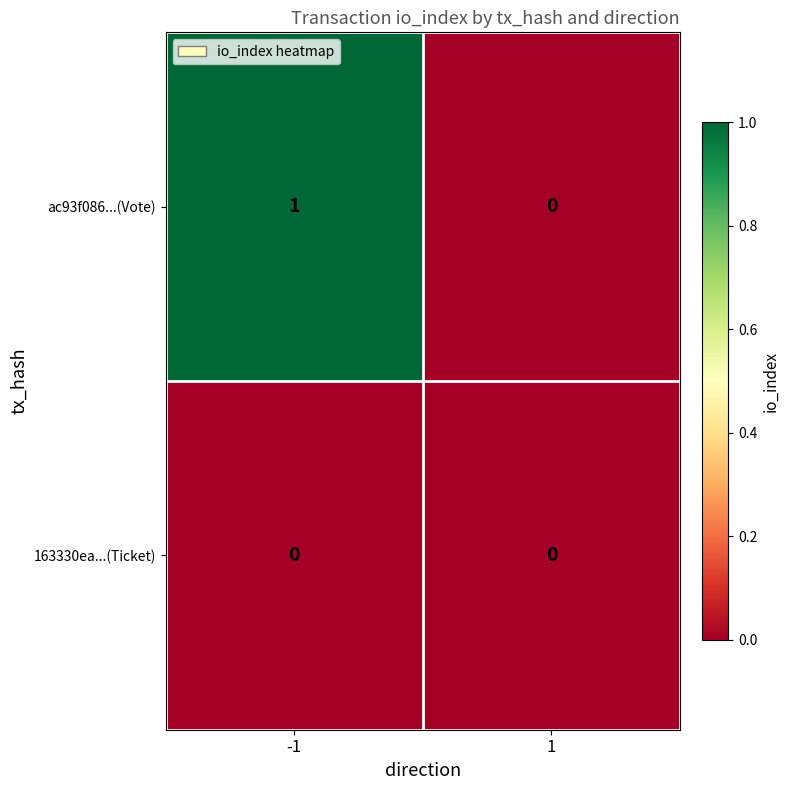

The value of ac93f086...(Vote) at 1 is -1. True or false?

False